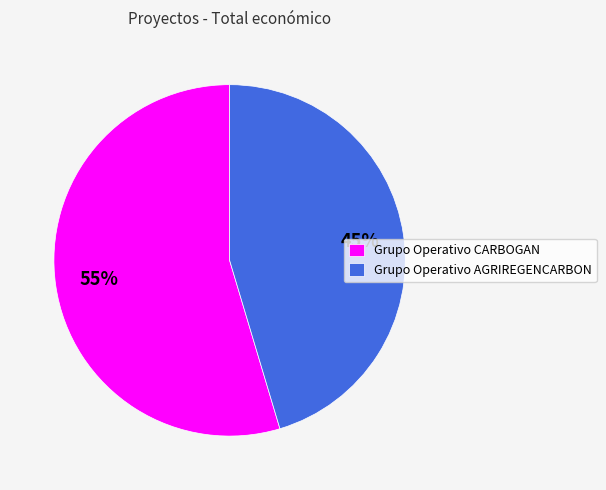

Approximately how many times larger is the value at Grupo Operativo CARBOGAN compared to Grupo Operativo AGRIREGENCARBON?

1.2